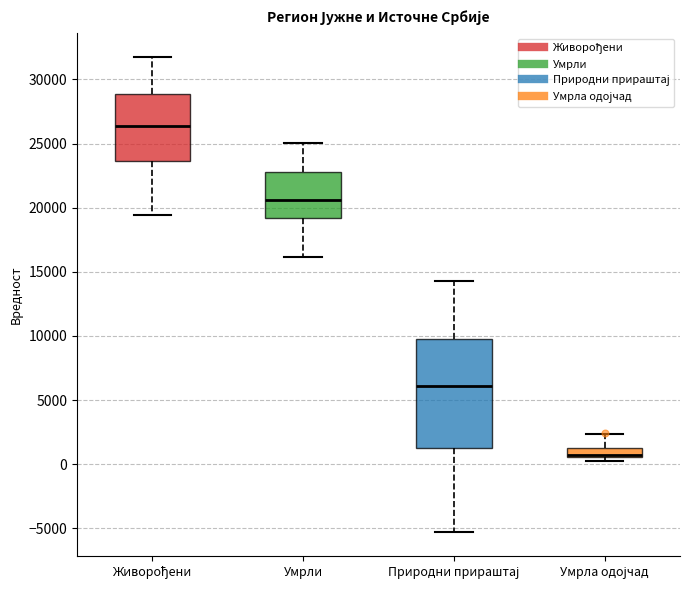

Where does the upper whisker of the box for Умрла одојчад end on the y-axis? The values are not printed on the chart, so give them approximately, as read against the axis.

2500